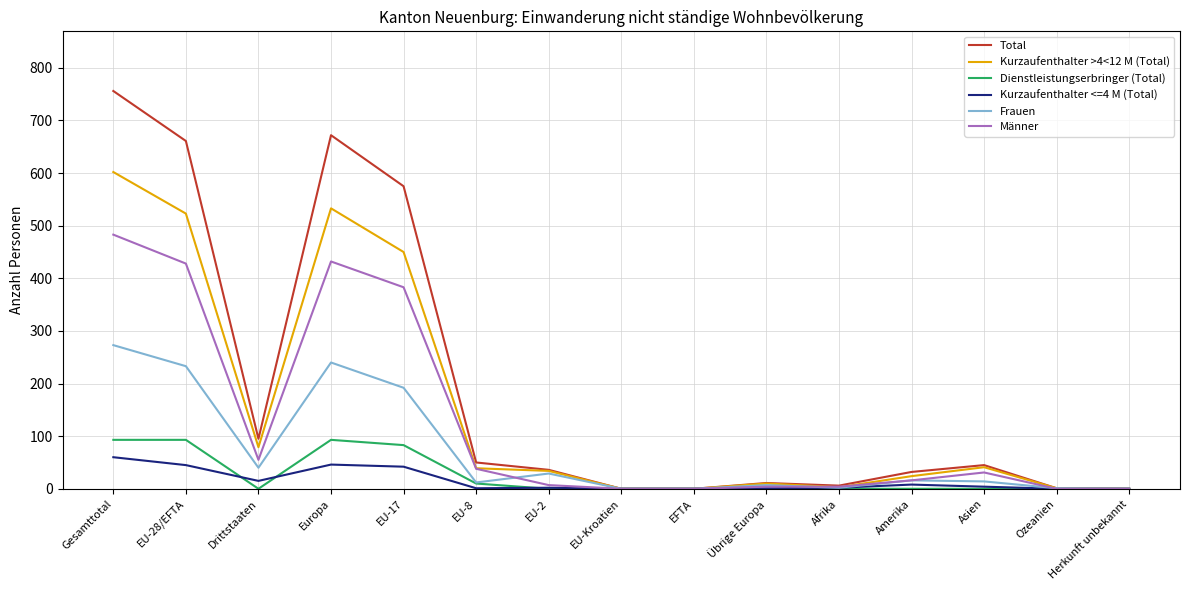

What is the spread (max minus min) of values at Europa?

626